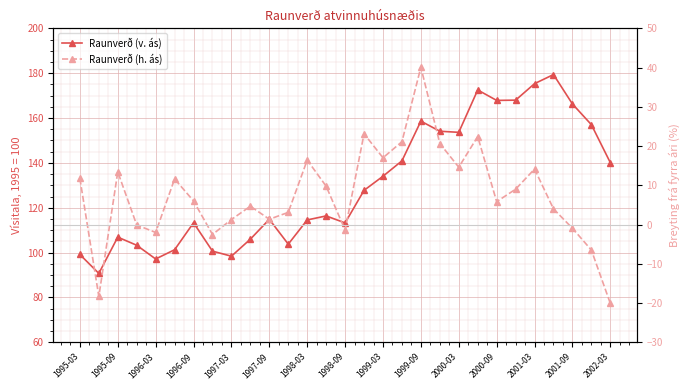

At which category does Raunverð (h. ás) reach its first local valley?

1995-09